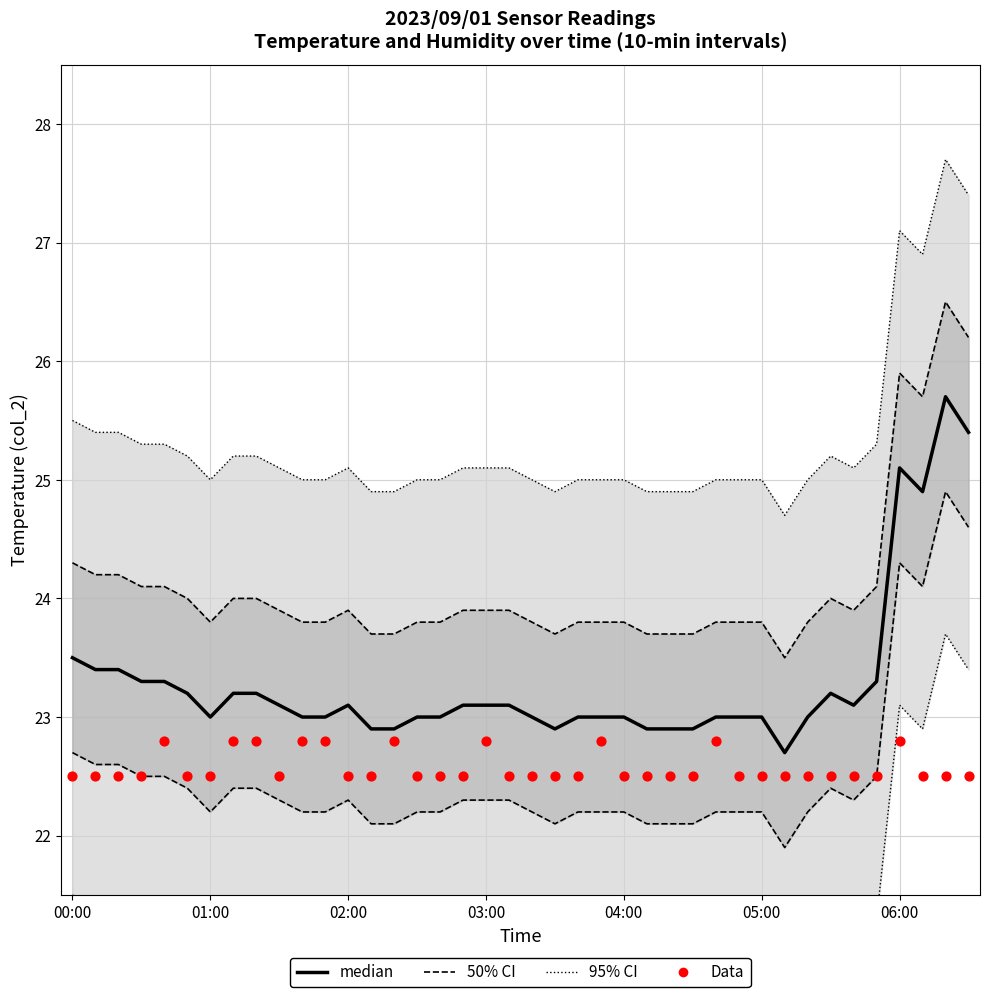

Which series has the largest total across all categories?

95% CI